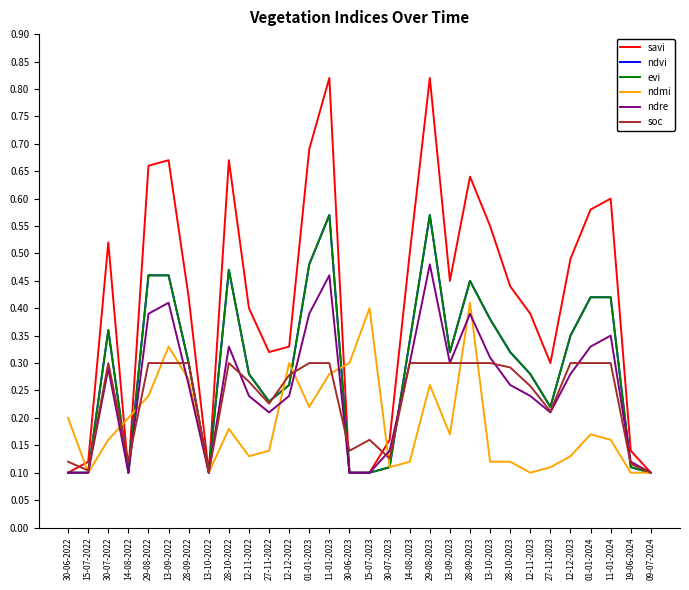

Does the chart display data point markers on the line(s)?

No